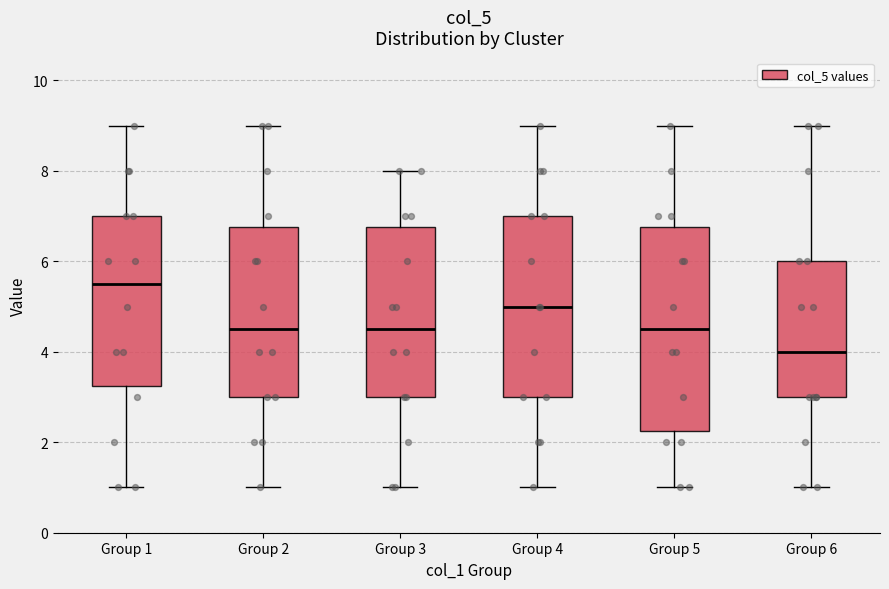

Where does the upper whisker of the box for Group 2 end on the y-axis? The values are not printed on the chart, so give them approximately, as read against the axis.

9.0